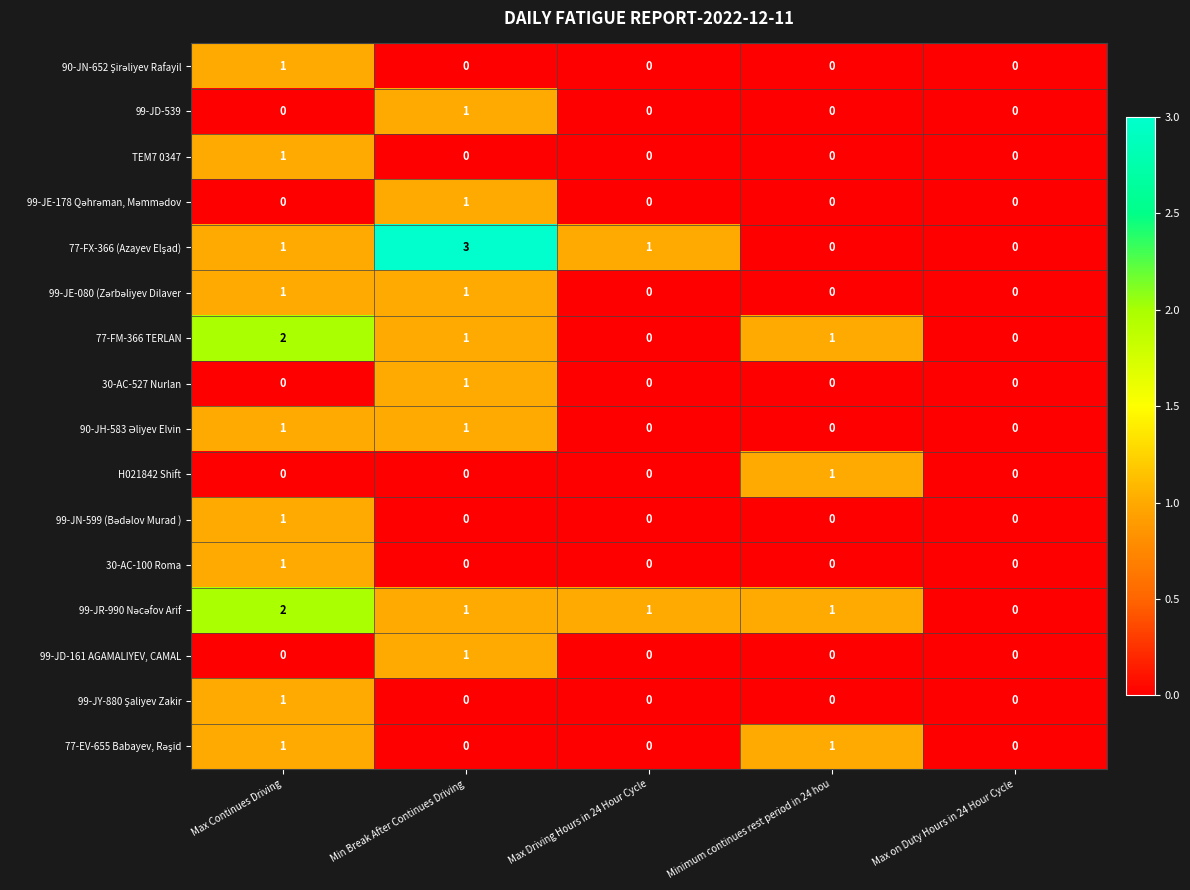

What is the total value across all series at Max Driving Hours in 24 Hour Cycle?

2